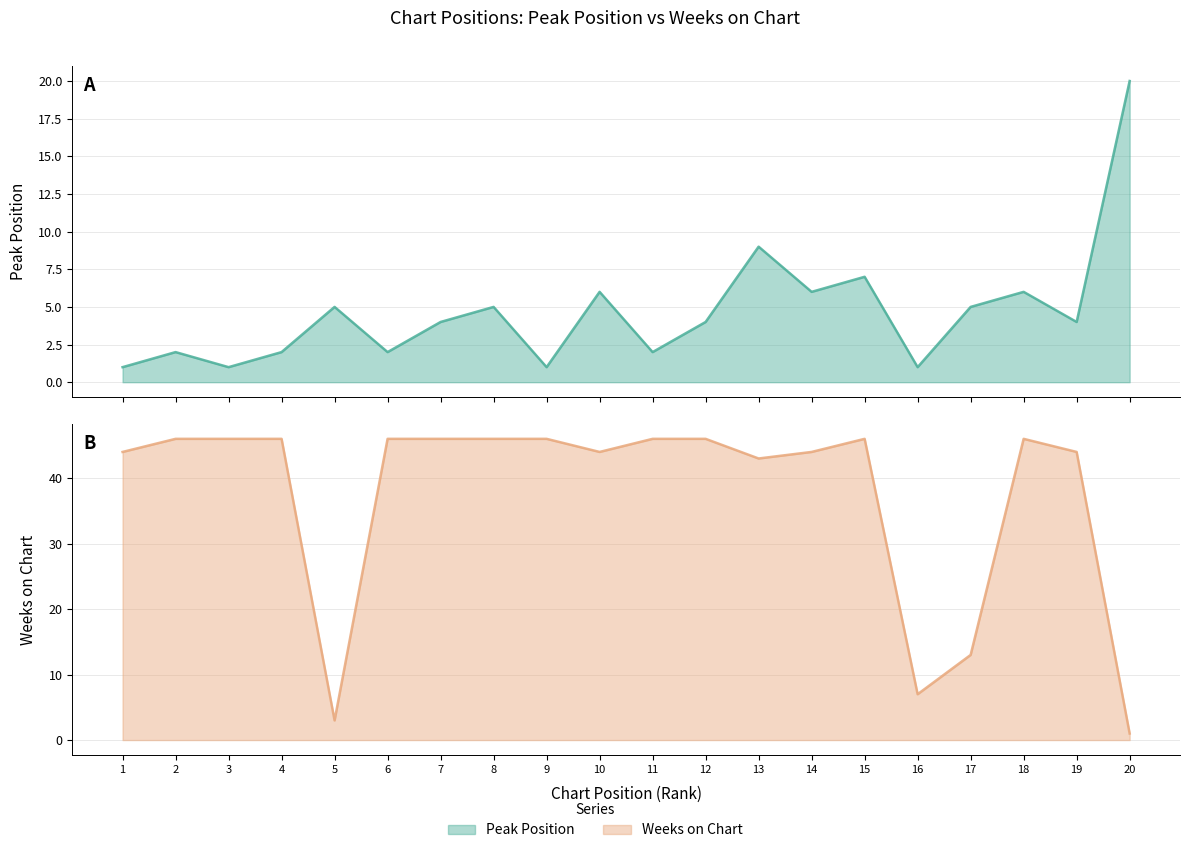

What are all the series names shown in the legend?

Peak Position, Weeks on Chart